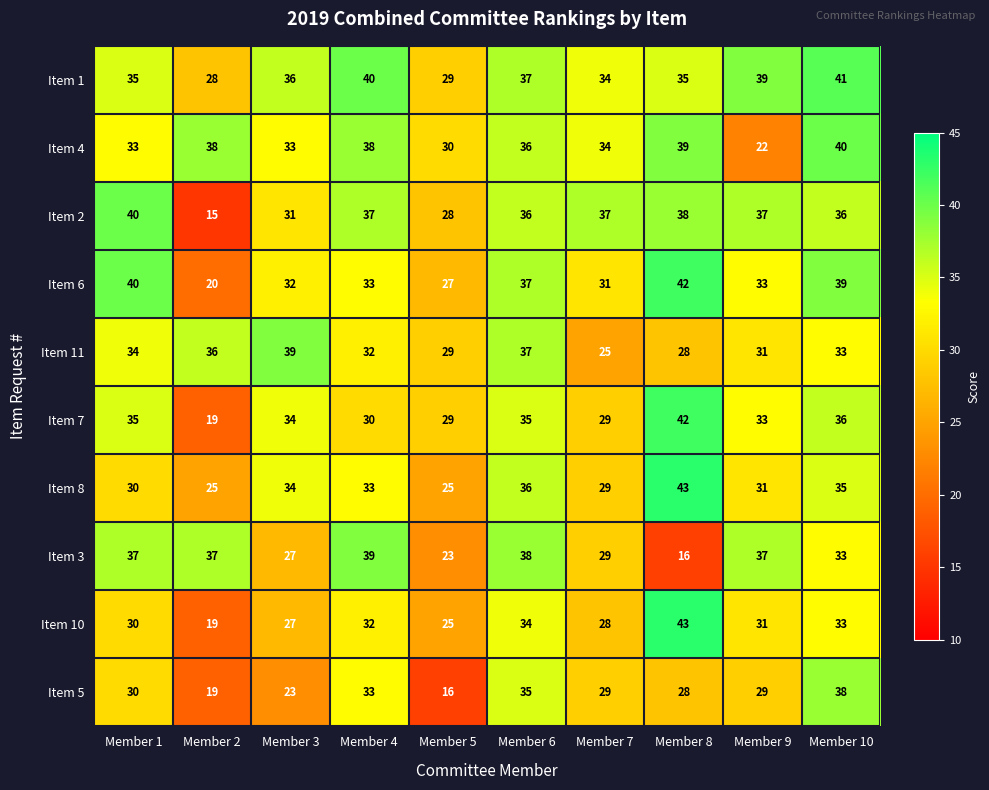

What is the total value across all series at Member 1?

344